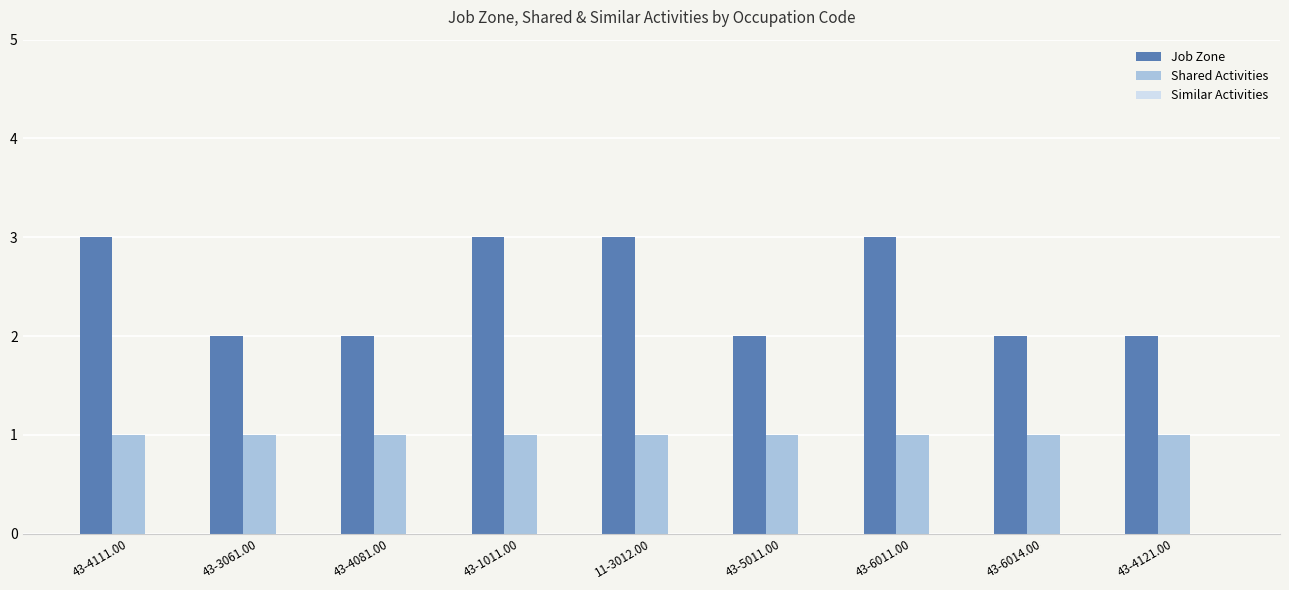

How many groups of bars are there?

9